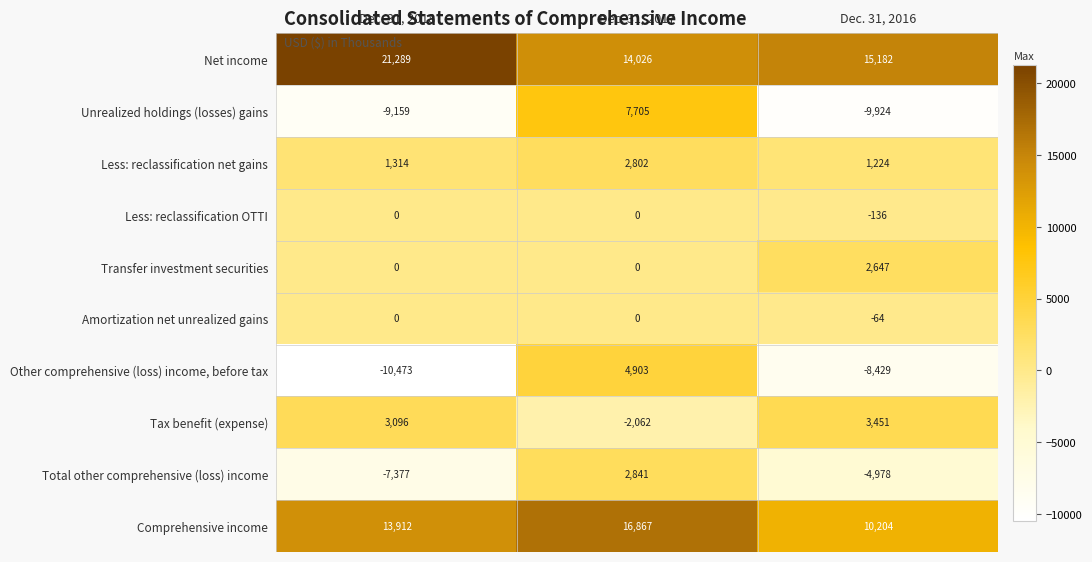

Rank the categories by Net income value from highest to lowest.

Dec. 31, 2018, Dec. 31, 2016, Dec. 31, 2017